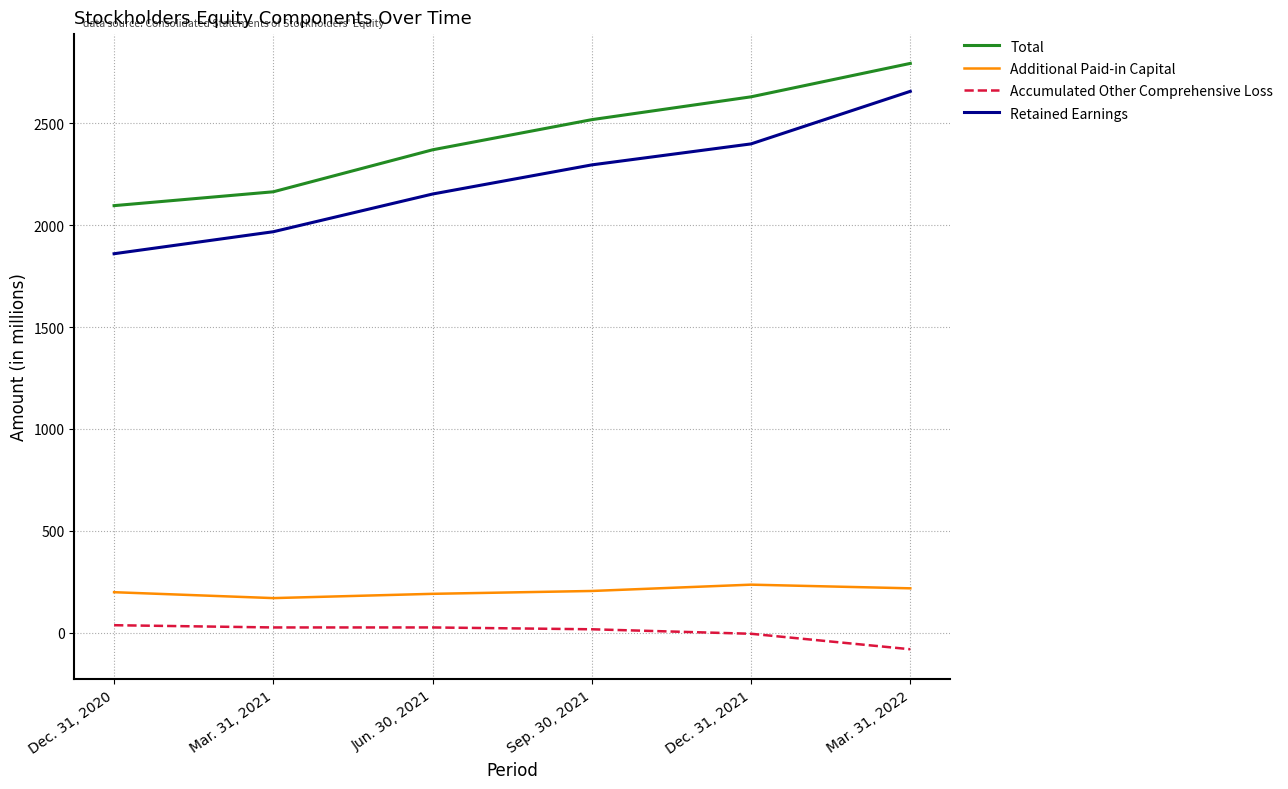

Rank the categories by Additional Paid-in Capital value from lowest to highest.

Mar. 31, 2021, Jun. 30, 2021, Dec. 31, 2020, Sep. 30, 2021, Mar. 31, 2022, Dec. 31, 2021